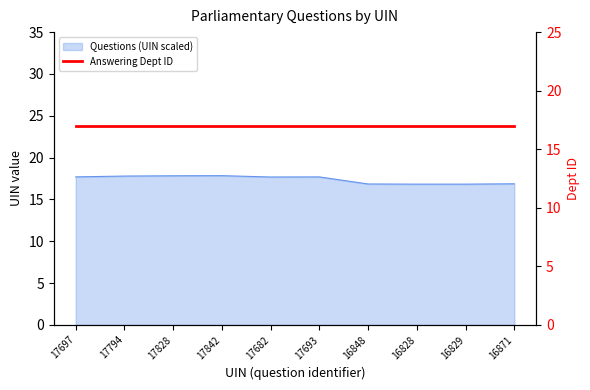

How many interior local valleys (lower than both neighbors) does the data have?

2